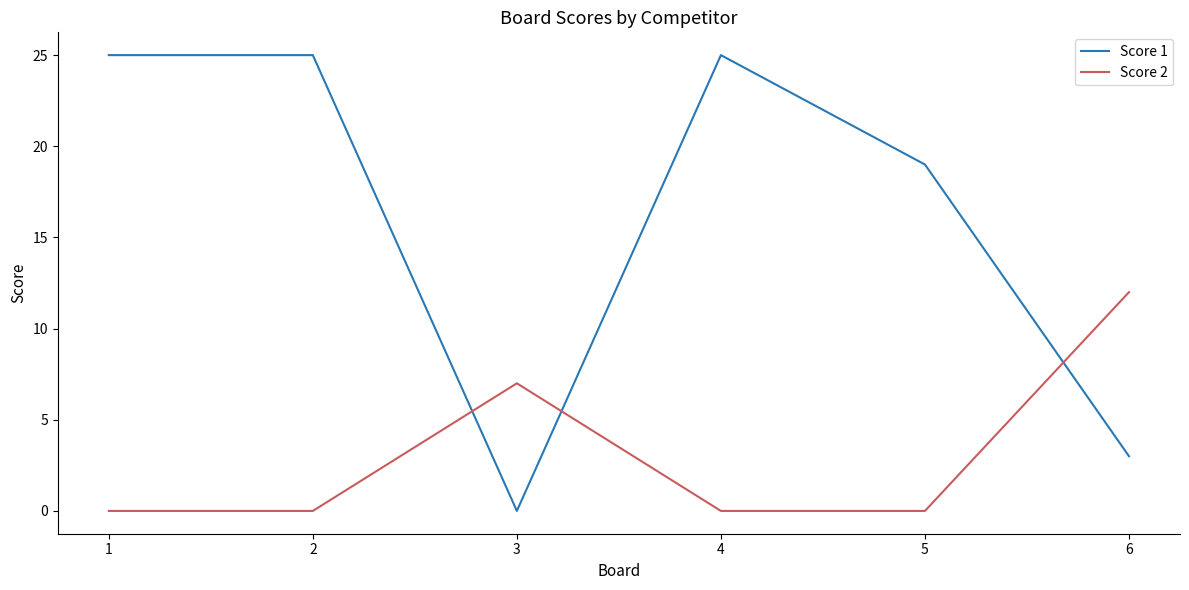

What is the sum of the Score 2 values at 2 and 3?

7